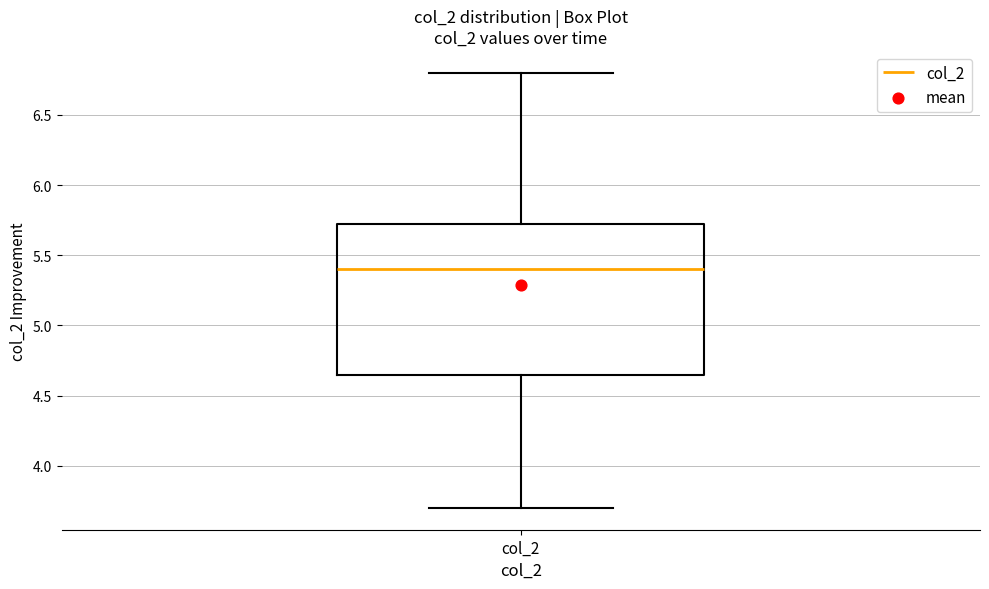

Where does the upper whisker of the box for col_2 end on the y-axis? The values are not printed on the chart, so give them approximately, as read against the axis.

6.80